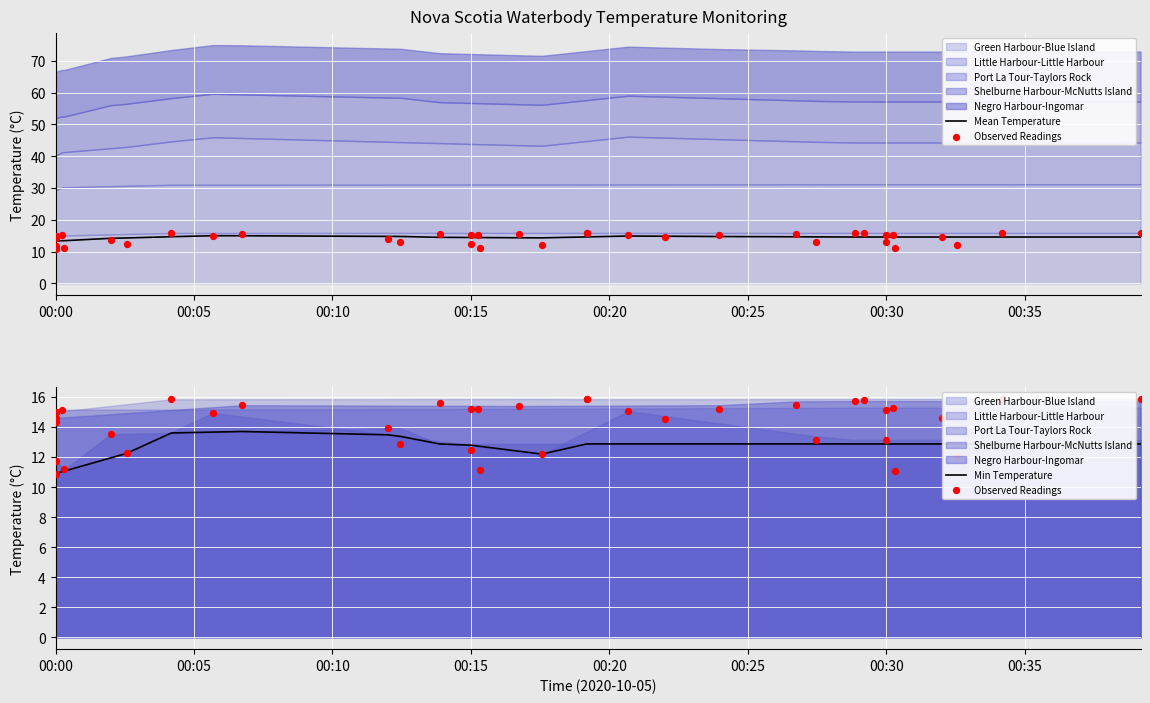

What is the highest value of the Mean Temperature series?

15.0